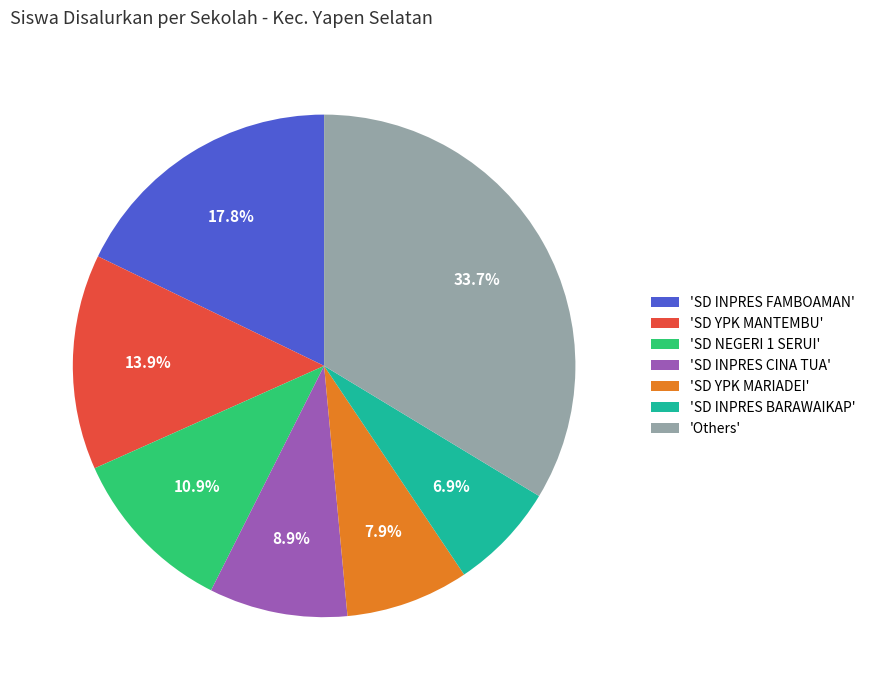

What is the total percentage of 'SD NEGERI 1 SERUI' and 'Others'?

44.6%